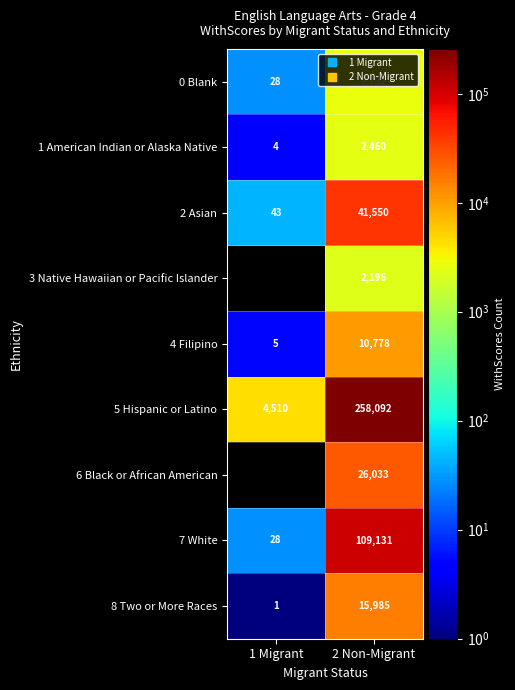

Between 2 Non-Migrant and 1 Migrant, which is larger?

2 Non-Migrant